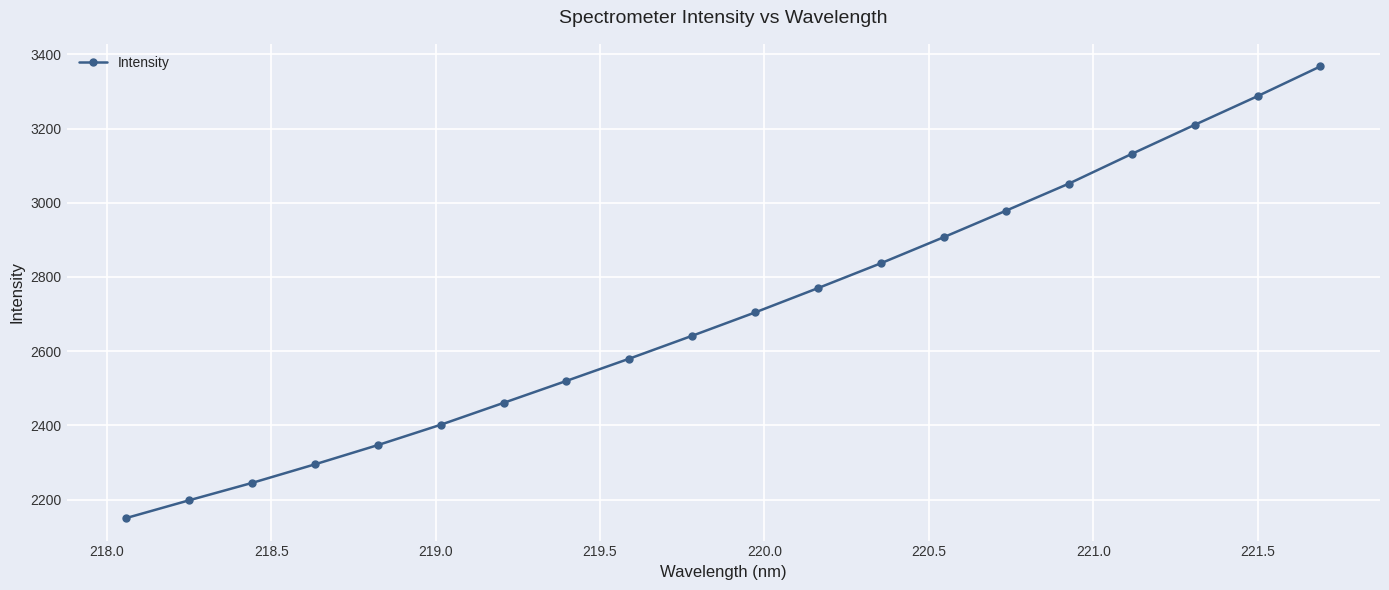

What is the maximum value shown in the chart?

3367.5